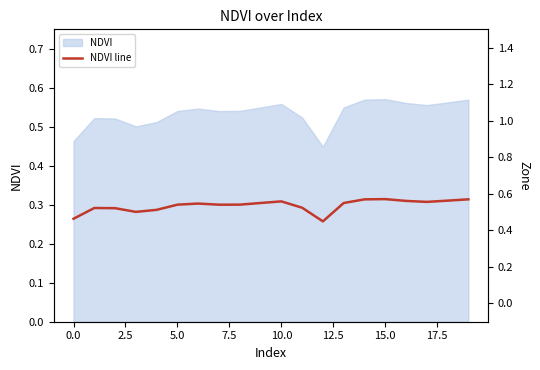

How many values are between 0 and 1?

20